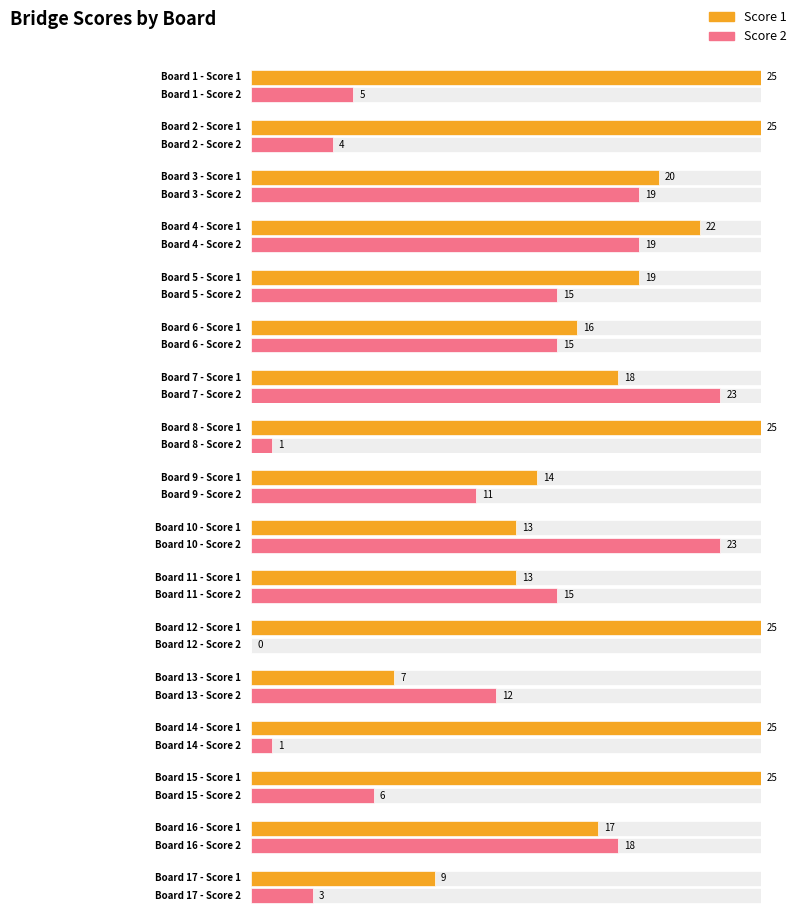

True or false: Score 1 has a value of 33 at 15.

False